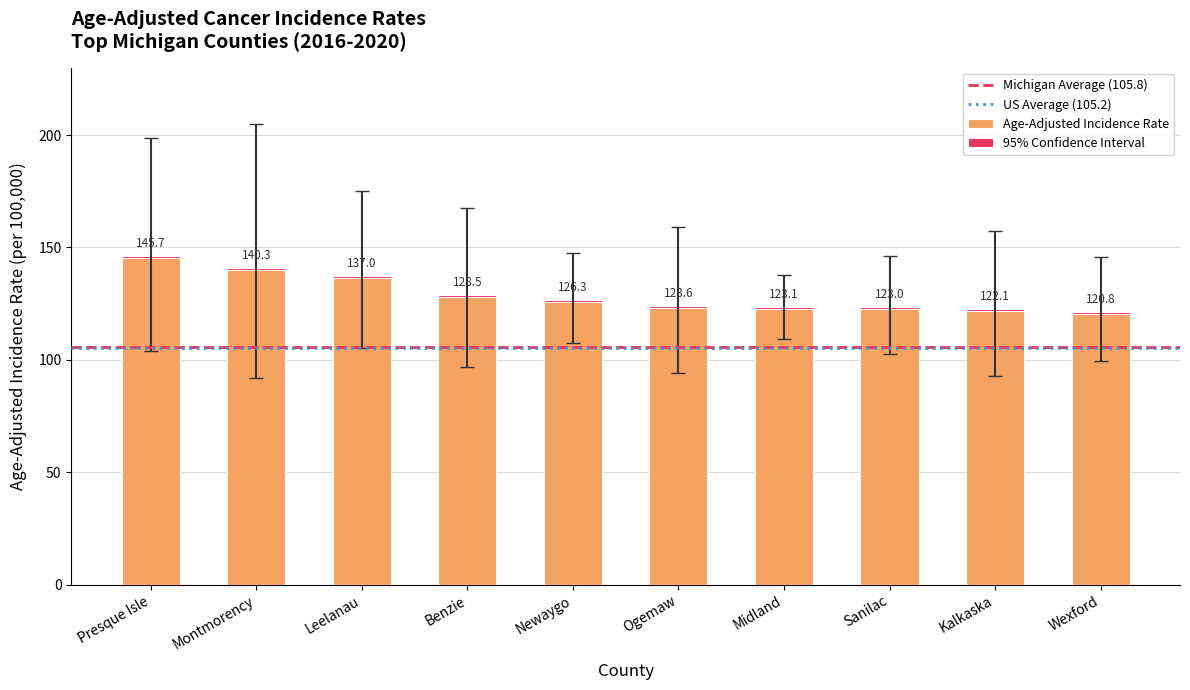

What value does the Age-Adjusted Rate series have at Leelanau?

137.0